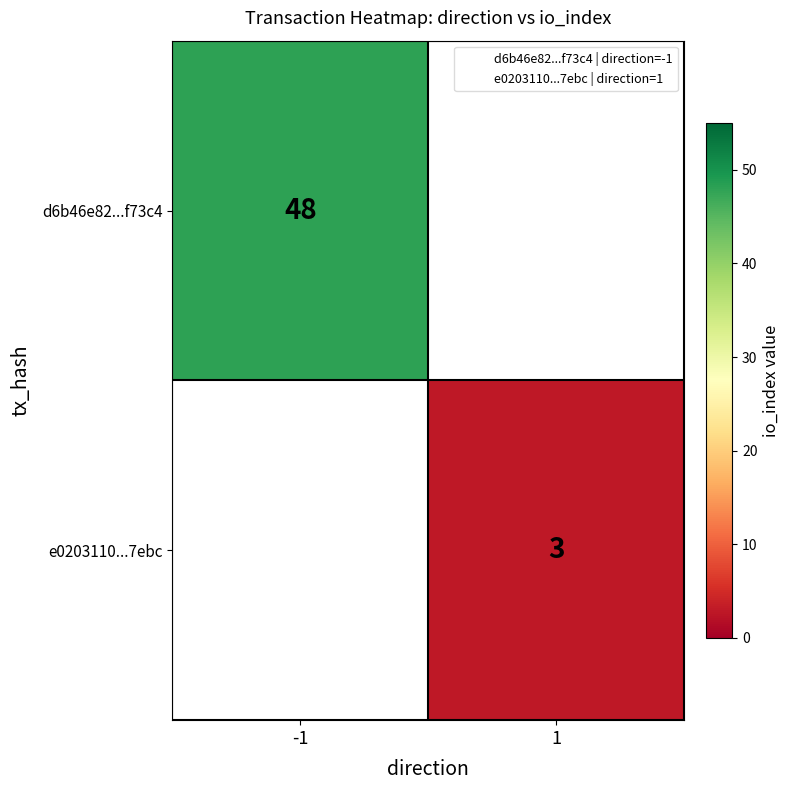

The d6b46e82...f73c4 series shows 48 at -1. True or false?

True